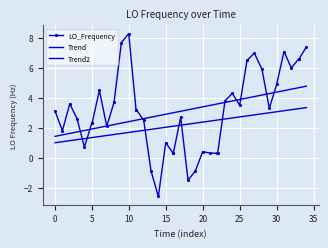

How many series are shown in this chart?

3